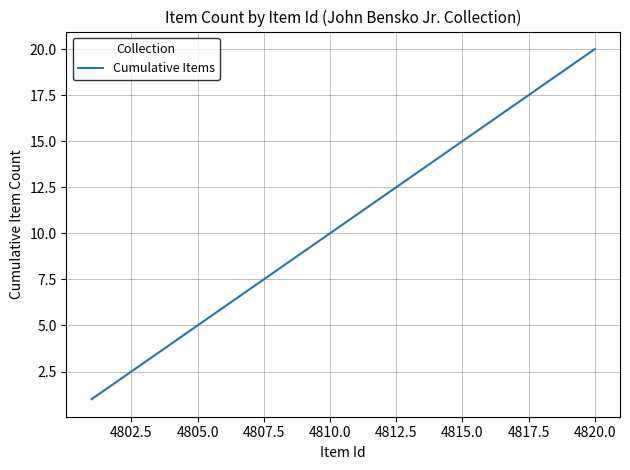

What is the difference between the maximum and minimum values?

19